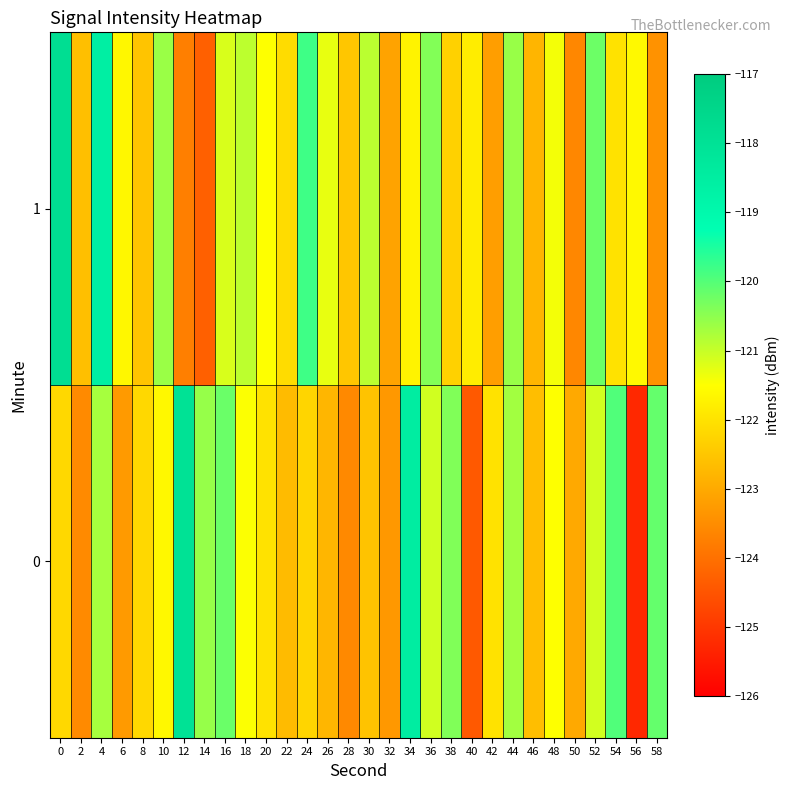

Reading left to right, transcribe all the data shown in this chart.

0: 0=-122.2	2=-123.5	4=-120.7	6=-123.3	8=-122.2	10=-121.6	12=-118.0	14=-120.6	16=-120.2	18=-121.5	20=-122.0	22=-122.7	24=-122.2	26=-122.8	28=-123.6	30=-122.5	32=-123.3	34=-118.5	36=-121.1	38=-120.4	40=-124.4	42=-122.0	44=-120.7	46=-122.6	48=-121.5	50=-123.0	52=-121.1	54=-120.0	56=-125.3	58=-120.1
1: 0=-117.8	2=-122.6	4=-118.6	6=-121.6	8=-122.5	10=-120.6	12=-123.7	14=-124.3	16=-121.2	18=-120.9	20=-121.5	22=-122.1	24=-119.8	26=-121.3	28=-122.5	30=-120.9	32=-123.1	34=-121.7	36=-120.4	38=-122.3	40=-121.8	42=-123.2	44=-120.6	46=-122.8	48=-121.4	50=-123.6	52=-120.2	54=-122.0	56=-121.6	58=-123.4